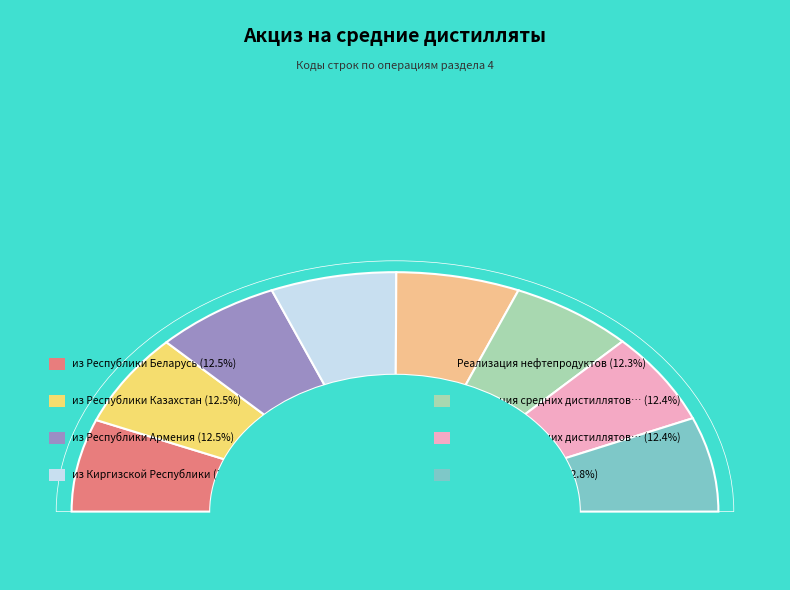

What is the smallest slice in the pie chart?

Реализация нефтепродуктов